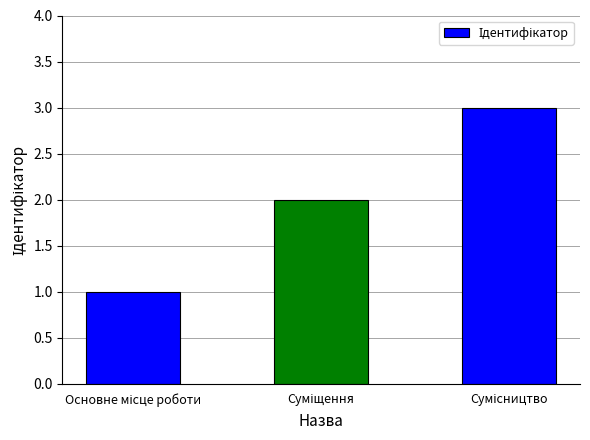

How many series are shown in this chart?

1